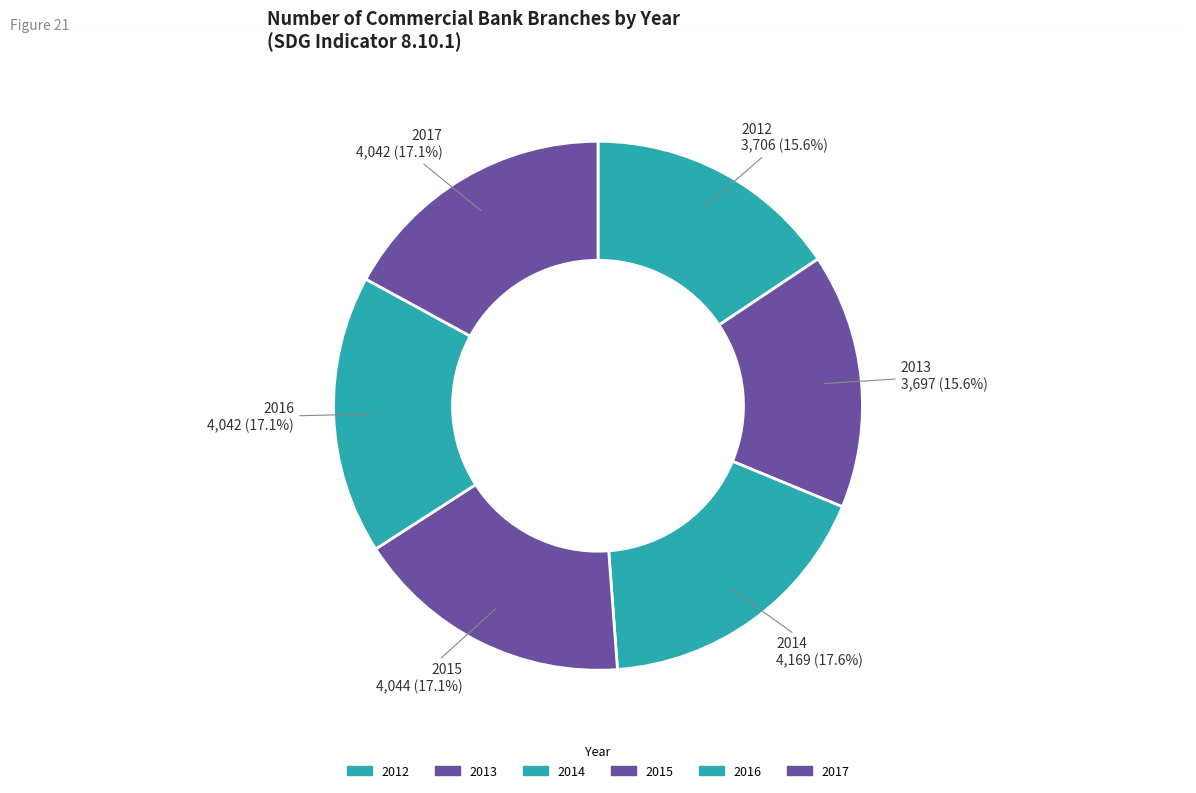

How many slices are in this pie chart?

6